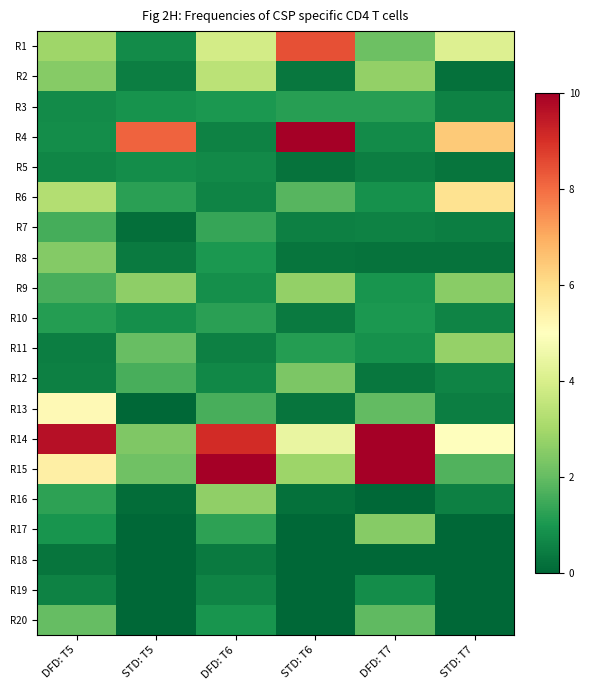

Reading left to right, what are all the values shown in this chart?

R1: DFD: T5=2.9	STD: T5=0.8	DFD: T6=3.9	STD: T6=8.5	DFD: T7=2.1	STD: T7=4.1
R2: DFD: T5=2.5	STD: T5=0.5	DFD: T6=3.4	STD: T6=0.3	DFD: T7=2.7	STD: T7=0.2
R3: DFD: T5=0.7	STD: T5=0.9	DFD: T6=1.0	STD: T6=1.2	DFD: T7=1.2	STD: T7=0.6
R4: DFD: T5=0.8	STD: T5=8.2	DFD: T6=0.6	STD: T6=19.7	DFD: T7=0.8	STD: T7=6.4
R5: DFD: T5=0.6	STD: T5=0.8	DFD: T6=0.7	STD: T6=0.3	DFD: T7=0.5	STD: T7=0.3
R6: DFD: T5=3.3	STD: T5=1.2	DFD: T6=0.6	STD: T6=1.8	DFD: T7=0.9	STD: T7=5.9
R7: DFD: T5=1.6	STD: T5=0.2	DFD: T6=1.4	STD: T6=0.5	DFD: T7=0.5	STD: T7=0.5
R8: DFD: T5=2.5	STD: T5=0.4	DFD: T6=1.0	STD: T6=0.3	DFD: T7=0.2	STD: T7=0.3
R9: DFD: T5=1.6	STD: T5=2.6	DFD: T6=0.8	STD: T6=2.7	DFD: T7=1.0	STD: T7=2.5
R10: DFD: T5=1.1	STD: T5=0.8	DFD: T6=1.2	STD: T6=0.4	DFD: T7=1.0	STD: T7=0.6
R11: DFD: T5=0.5	STD: T5=2.0	DFD: T6=0.5	STD: T6=1.2	DFD: T7=0.9	STD: T7=2.7
R12: DFD: T5=0.5	STD: T5=1.6	DFD: T6=0.7	STD: T6=2.4	DFD: T7=0.3	STD: T7=0.6
R13: DFD: T5=5.2	STD: T5=0.0	DFD: T6=1.6	STD: T6=0.3	DFD: T7=2.0	STD: T7=0.5
R14: DFD: T5=9.6	STD: T5=2.4	DFD: T6=9.1	STD: T6=4.4	DFD: T7=10.9	STD: T7=5.0
R15: DFD: T5=5.5	STD: T5=2.2	DFD: T6=15.9	STD: T6=2.9	DFD: T7=11.9	STD: T7=1.8
R16: DFD: T5=1.3	STD: T5=0.2	DFD: T6=2.7	STD: T6=0.2	DFD: T7=0.0	STD: T7=0.5
R17: DFD: T5=1.0	STD: T5=0.0	DFD: T6=1.3	STD: T6=0.0	DFD: T7=2.5	STD: T7=0.0
R18: DFD: T5=0.3	STD: T5=0.0	DFD: T6=0.4	STD: T6=0.0	DFD: T7=0.0	STD: T7=0.0
R19: DFD: T5=0.6	STD: T5=0.0	DFD: T6=0.6	STD: T6=0.0	DFD: T7=0.8	STD: T7=0.0
R20: DFD: T5=2.0	STD: T5=0.0	DFD: T6=0.9	STD: T6=0.0	DFD: T7=1.9	STD: T7=0.0